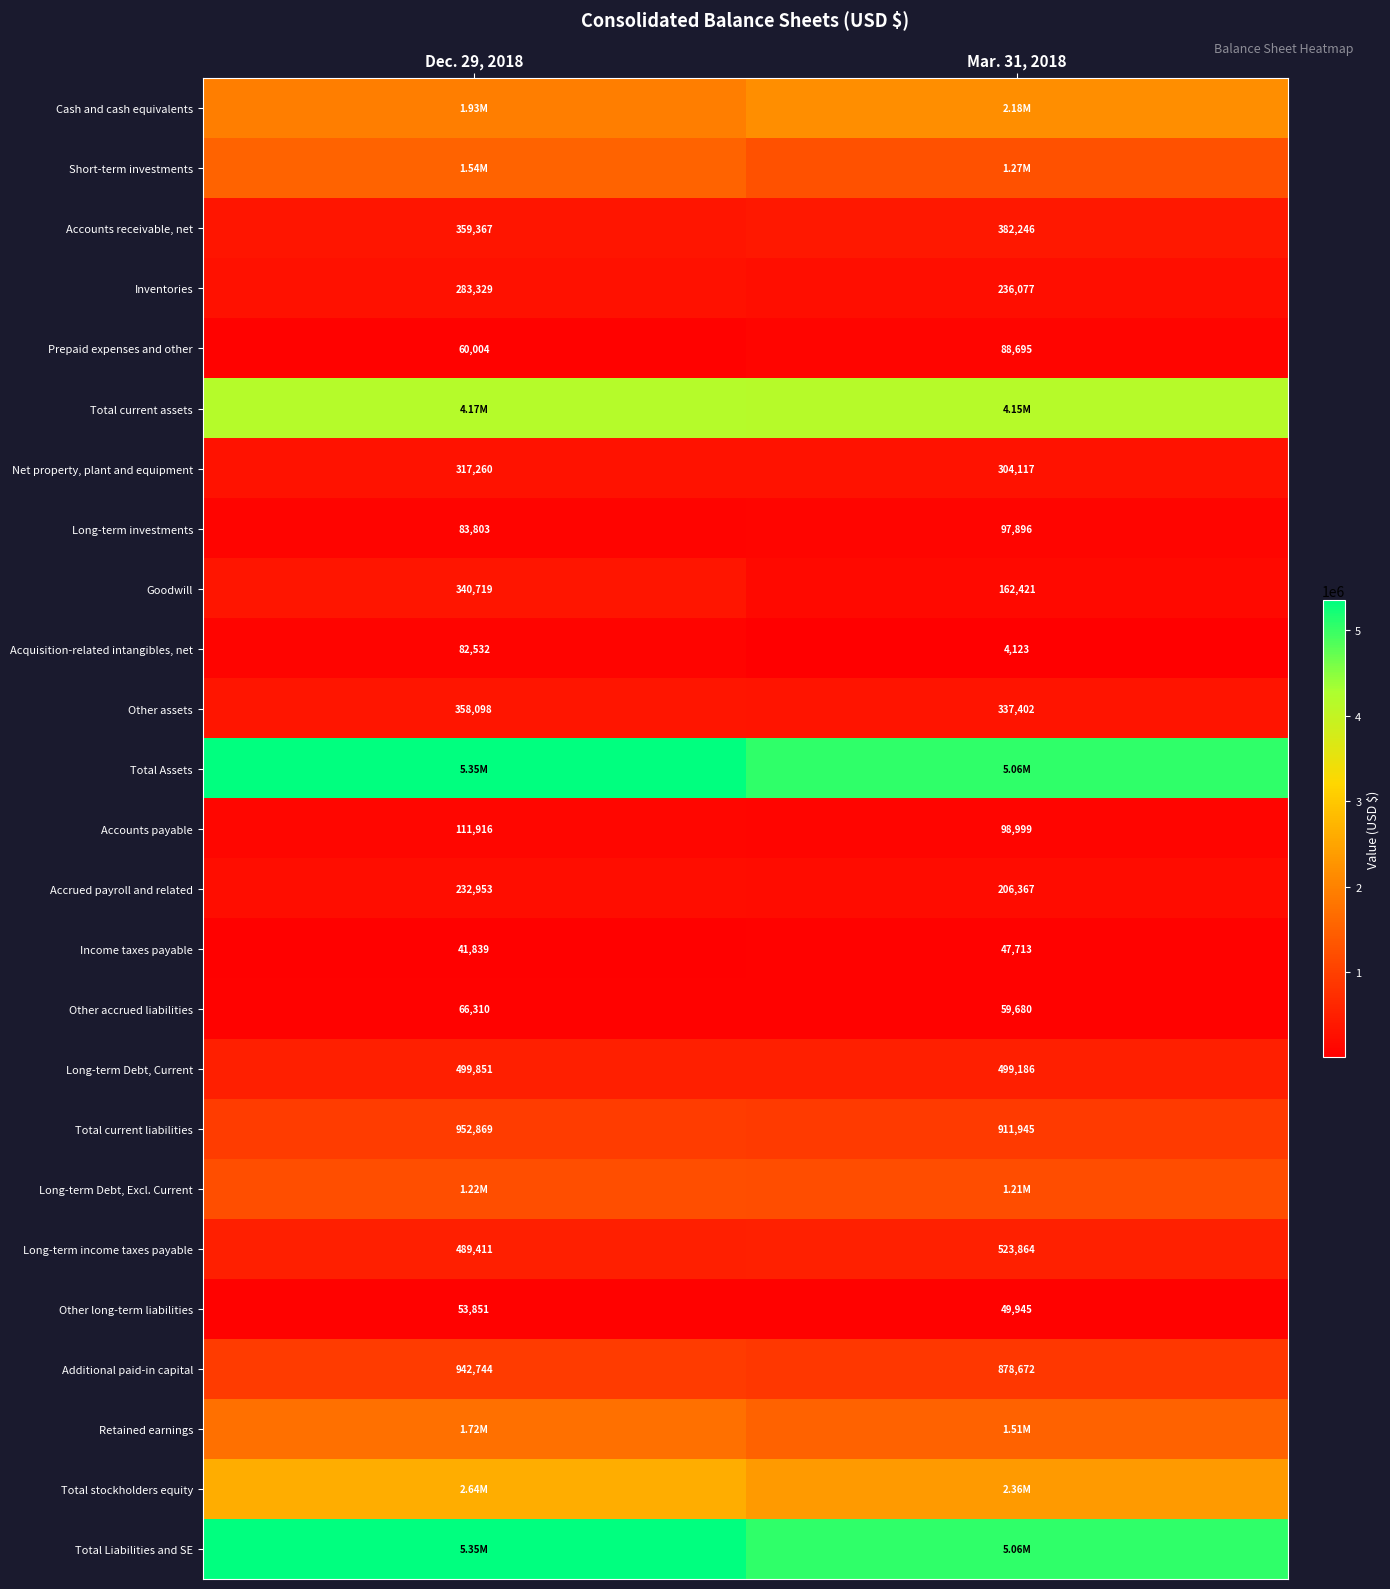

Count the number of data series in this chart.

25